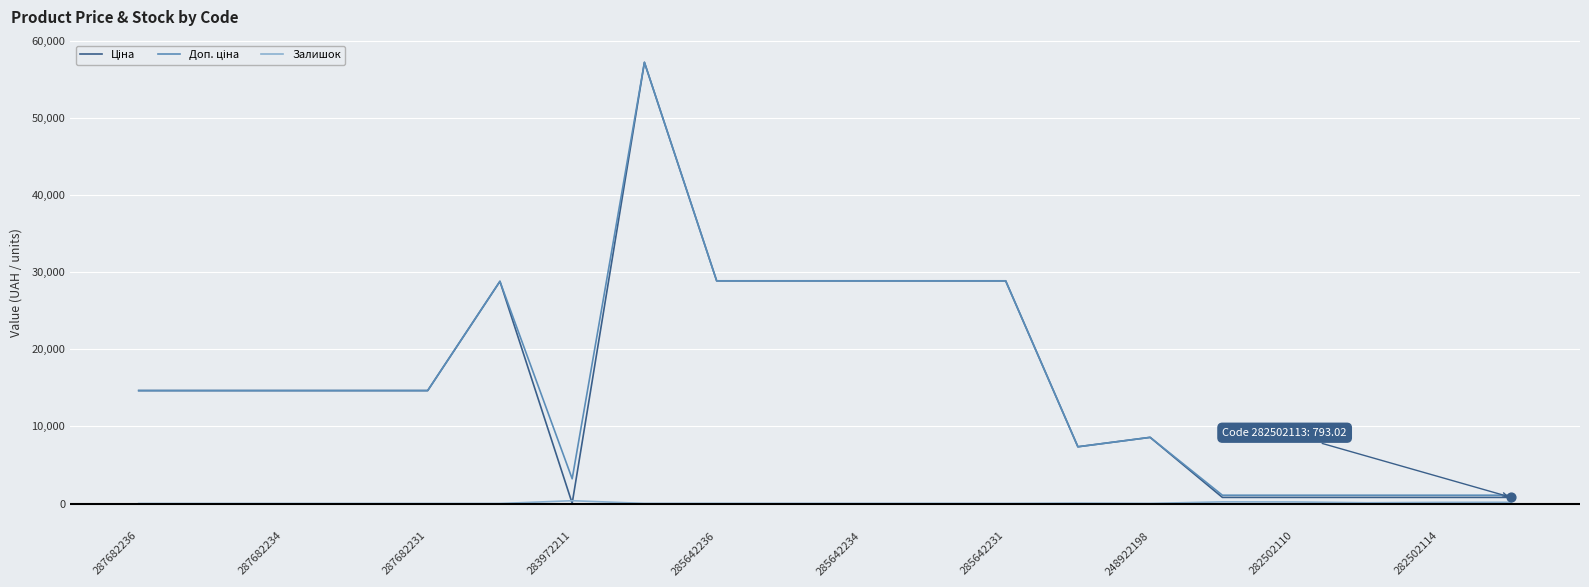

What is the maximum value shown in the chart?

57235.5